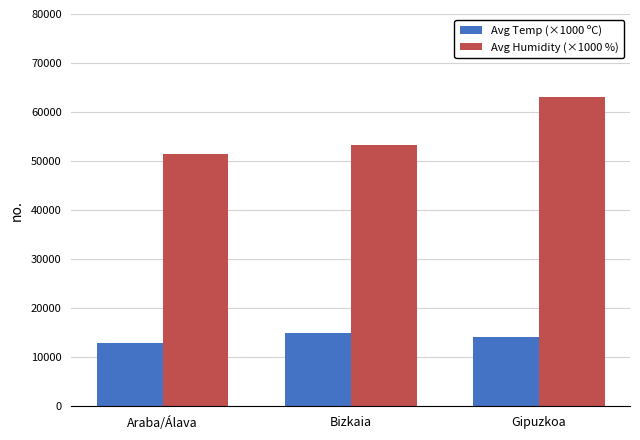

Is the value of Avg Temp (×1000 ºC) at Gipuzkoa greater than the value of Avg Humidity (×1000 %) at Araba/Álava?

No